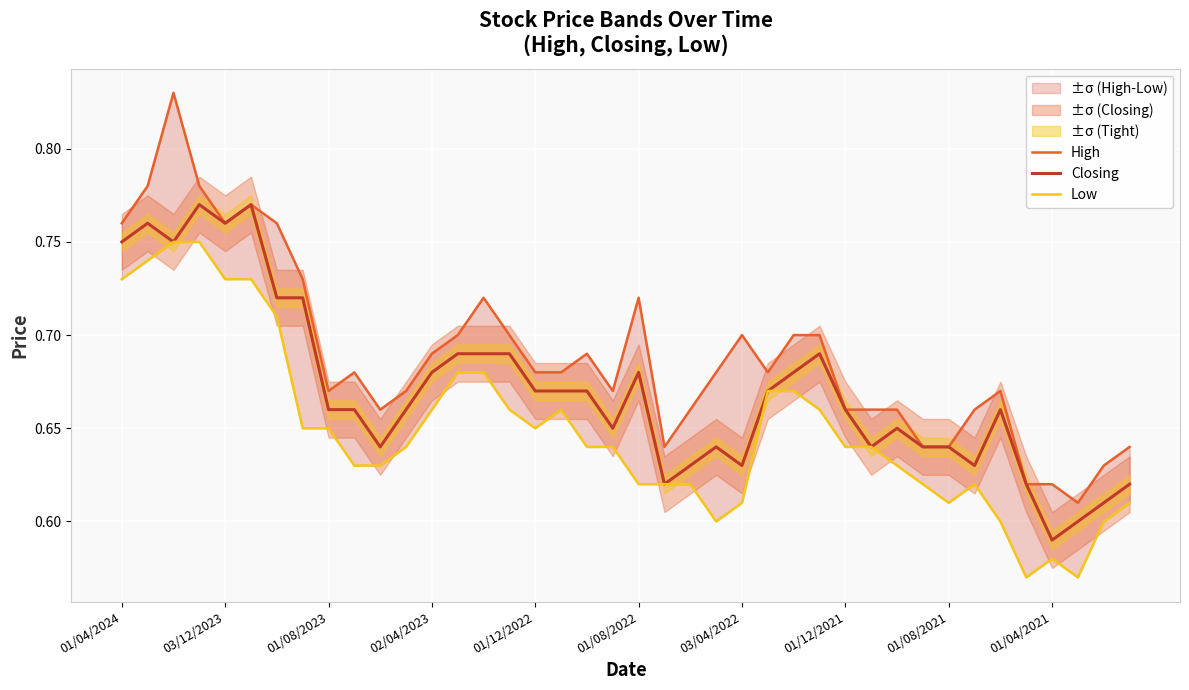

True or false: Low has more than 1 interior local peaks.

True